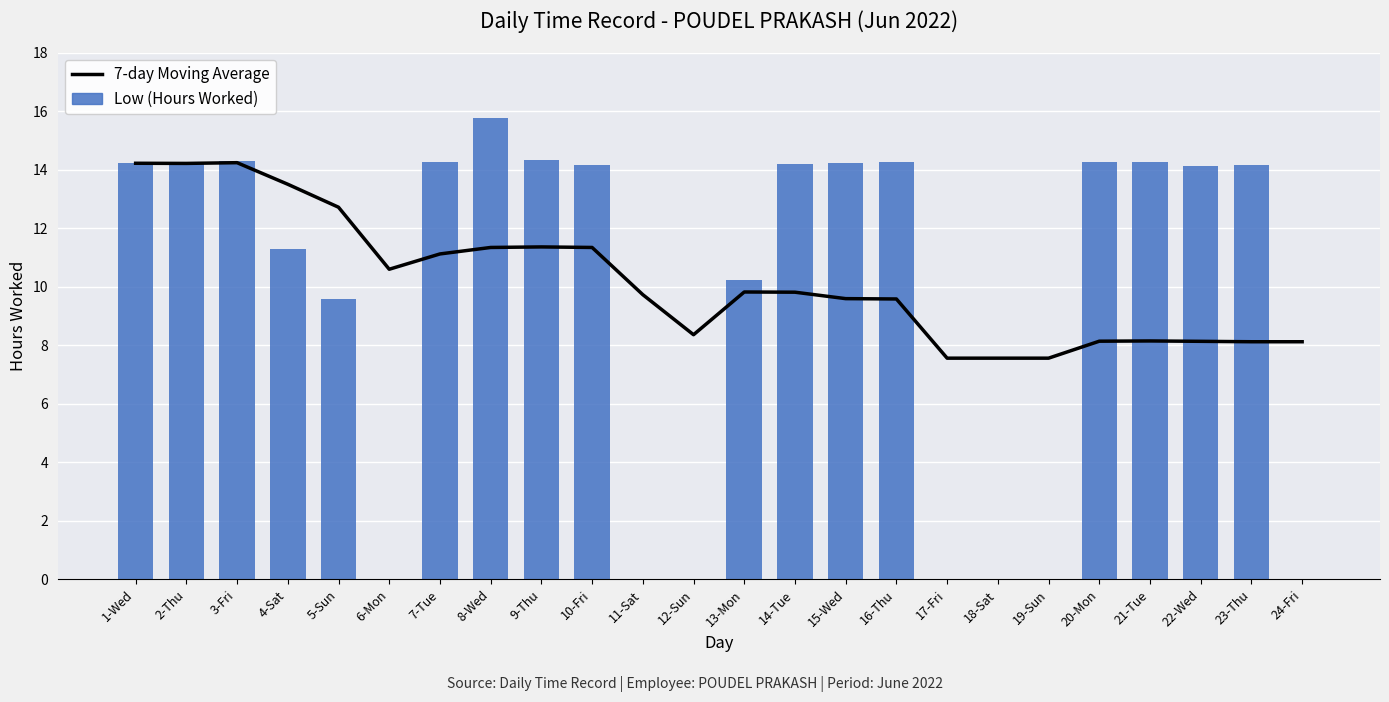

Are the bars horizontal?

No